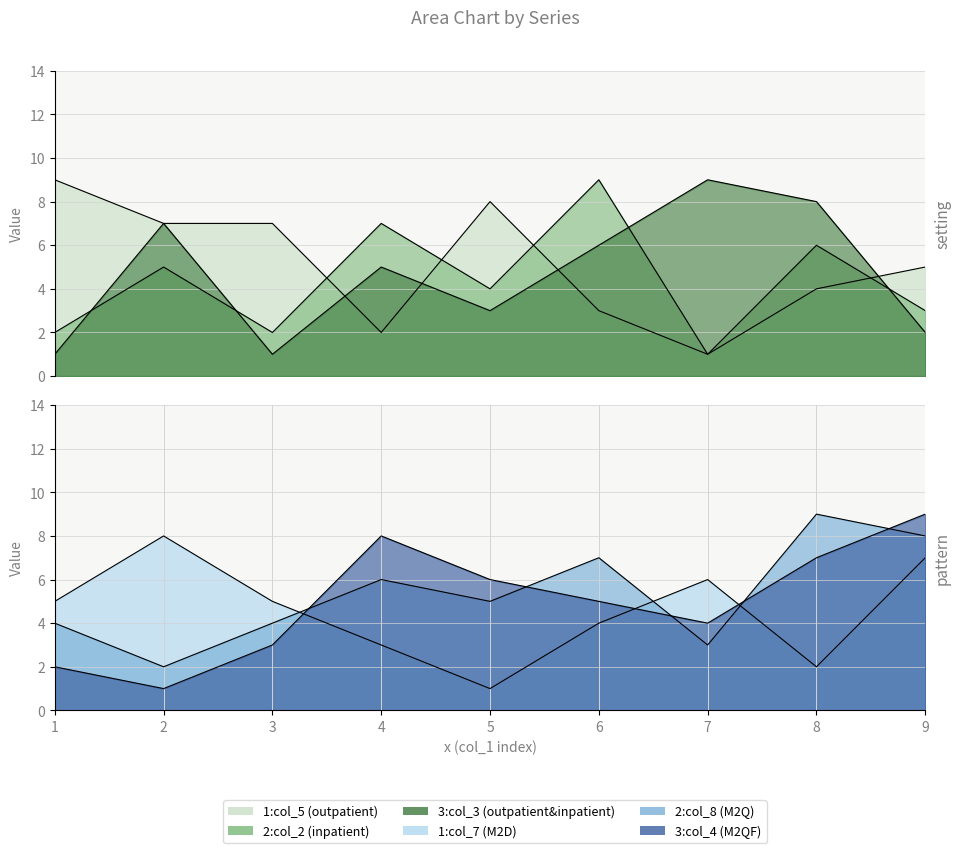

What is the sum of the col_7 values at 3 and 1?

10